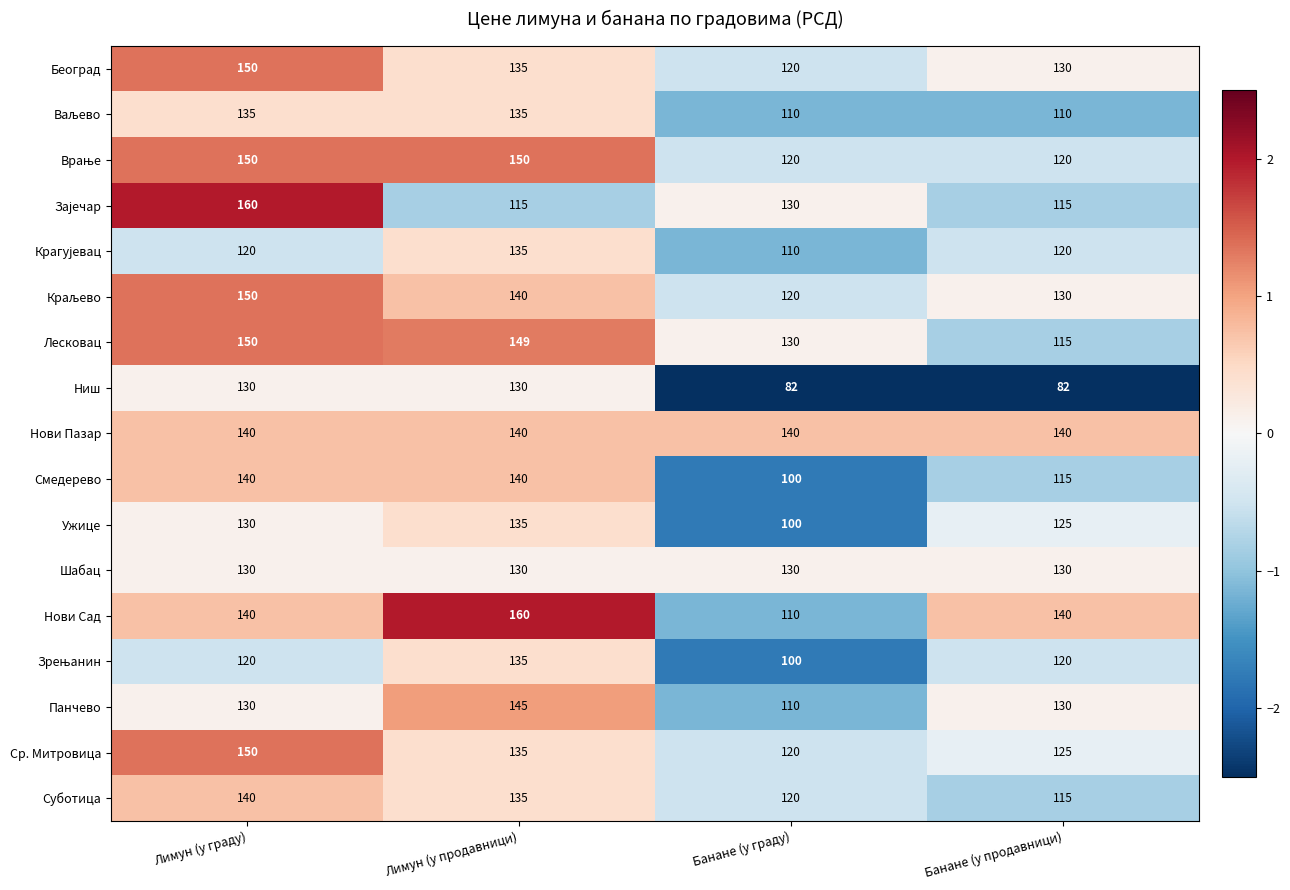

Which series has the largest total across all categories?

Нови Пазар